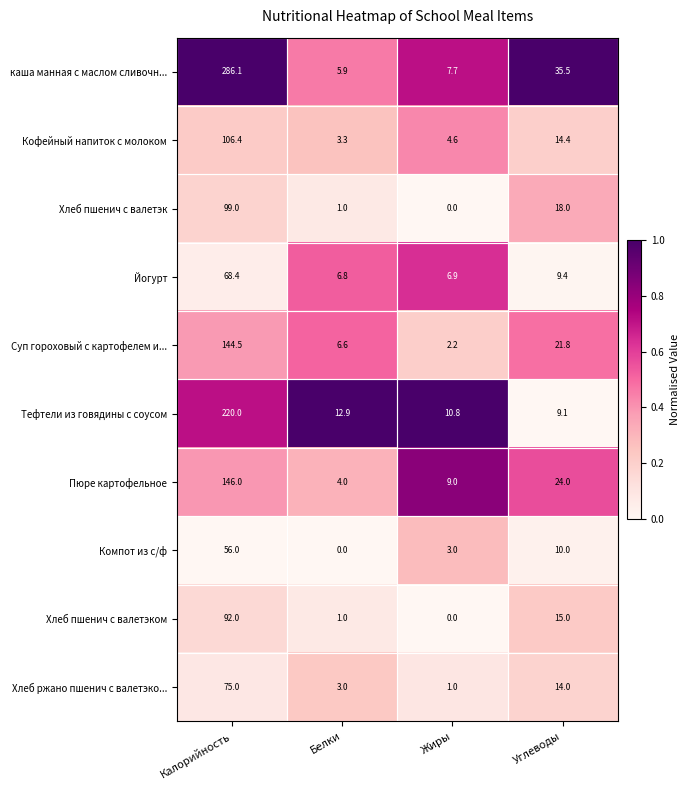

What is the greatest value displayed?

286.1